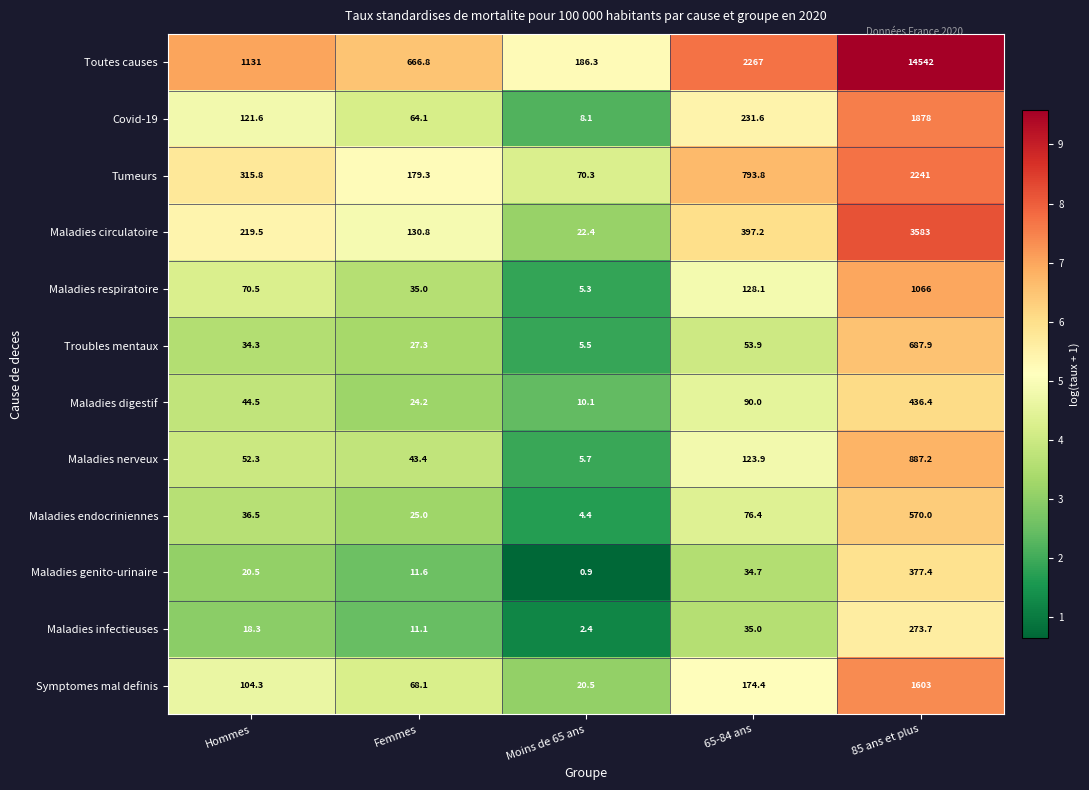

At how many categories does at least one series exceed 5?

5